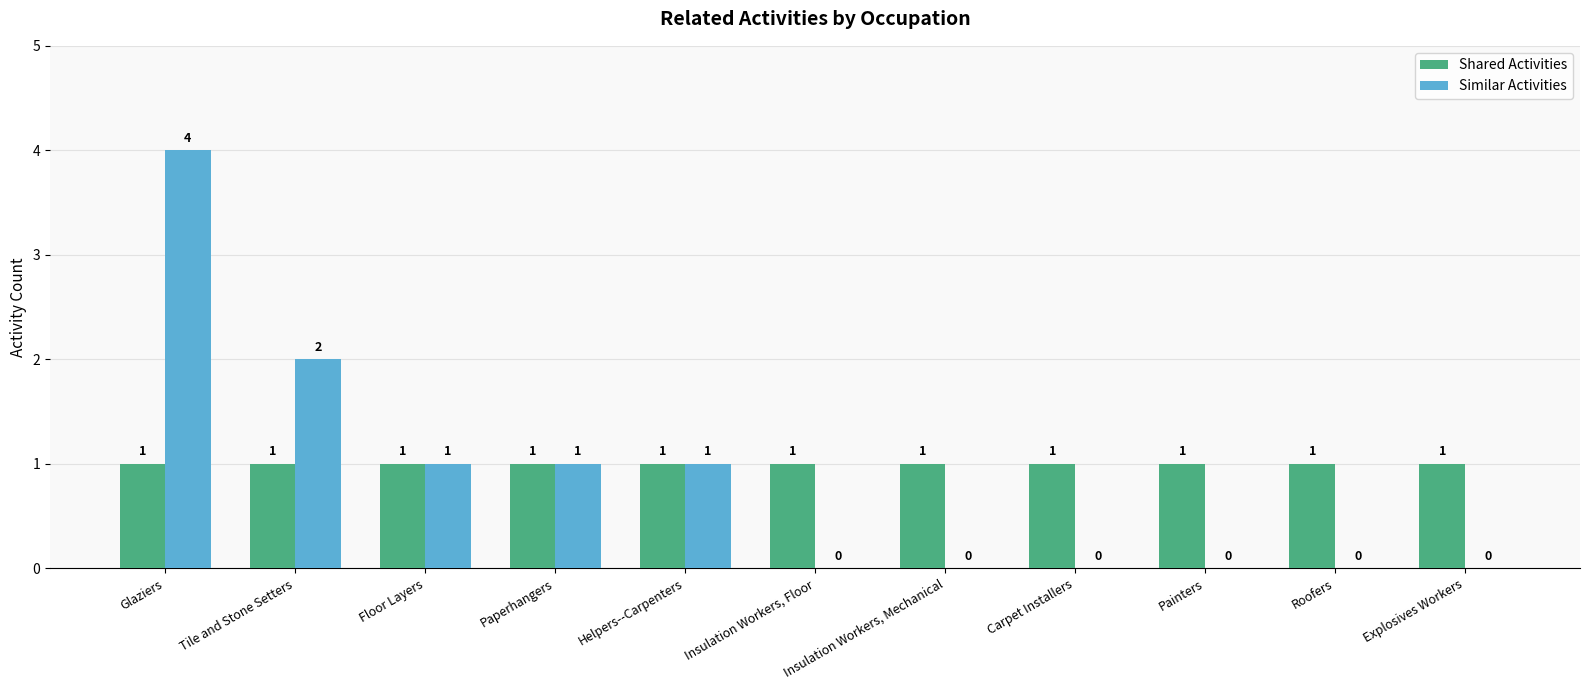

Reading left to right, extract all data points from this chart.

Shared Activities: Glaziers=1	Tile and Stone Setters=1	Floor Layers=1	Paperhangers=1	Helpers--Carpenters=1	Insulation Workers, Floor=1	Insulation Workers, Mechanical=1	Carpet Installers=1	Painters=1	Roofers=1	Explosives Workers=1
Similar Activities: Glaziers=4	Tile and Stone Setters=2	Floor Layers=1	Paperhangers=1	Helpers--Carpenters=1	Insulation Workers, Floor=0	Insulation Workers, Mechanical=0	Carpet Installers=0	Painters=0	Roofers=0	Explosives Workers=0